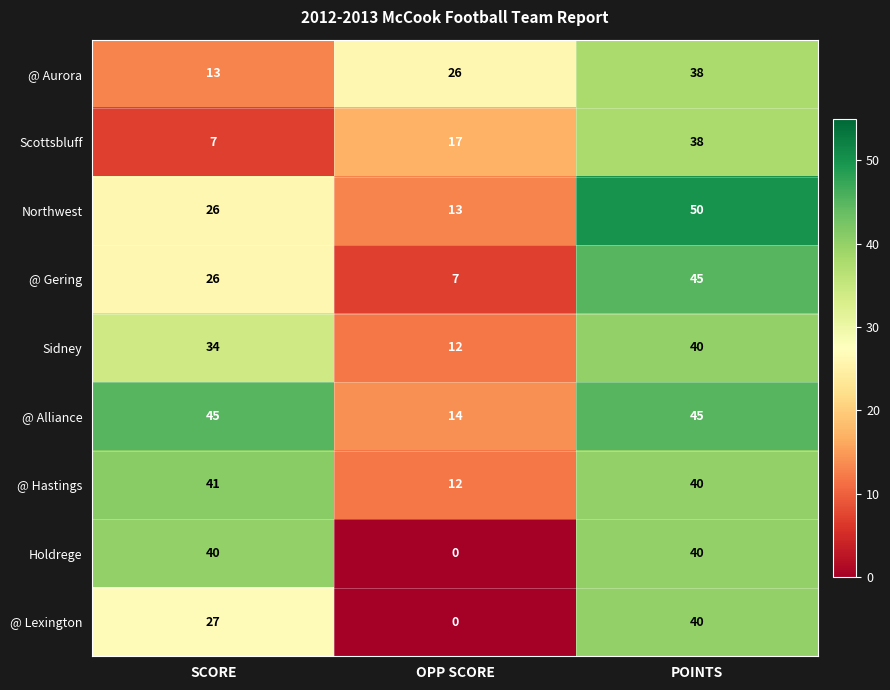

What is the spread (max minus min) of values at POINTS?

12